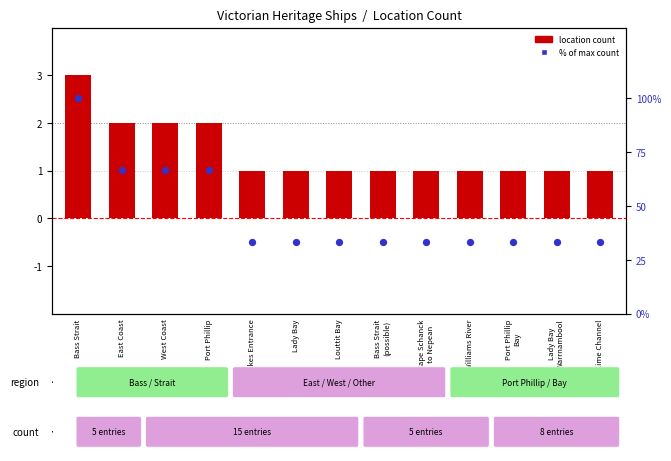

Is the value of % of max at Port Phillip
Bay greater than the value of location count at Williams River?

Yes